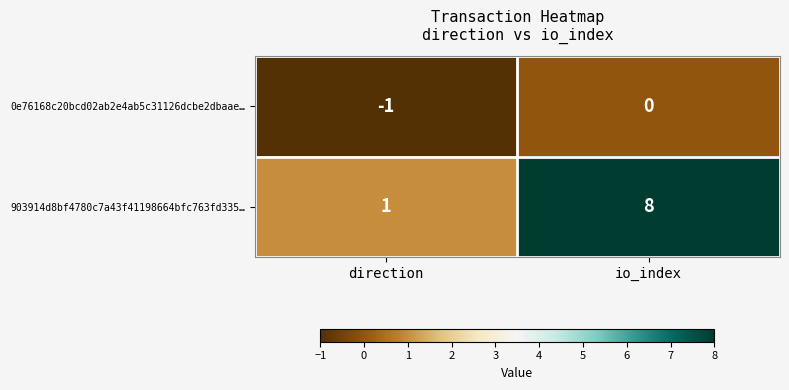

Rank the series at direction from highest to lowest value.

903914d8bf4780c7a43f41198664bfc763fd335…, 0e76168c20bcd02ab2e4ab5c31126dcbe2dbaae…